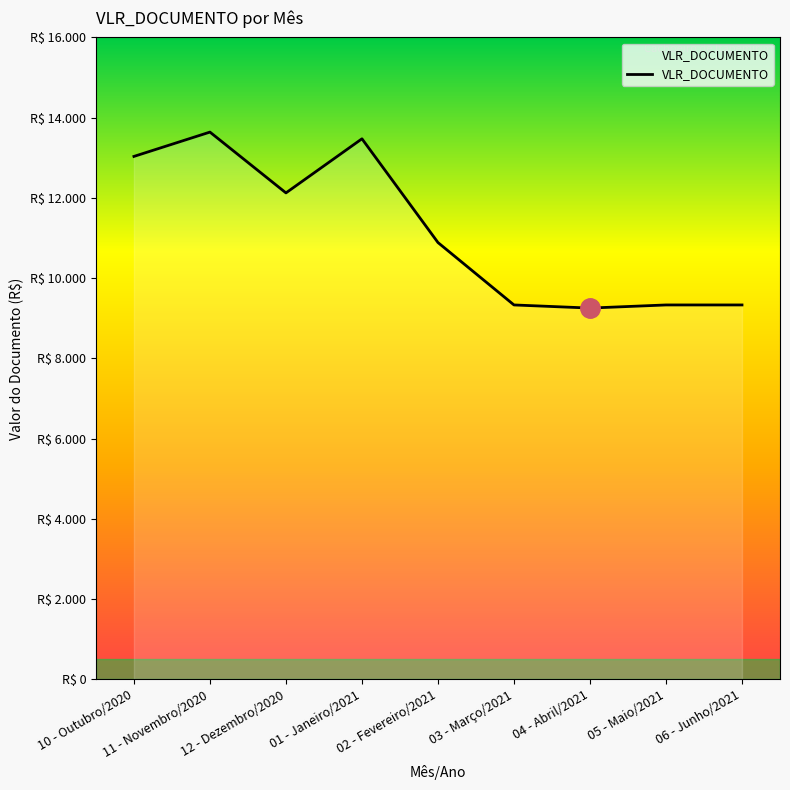

What is the value of the 6th point from the left?

9331.9